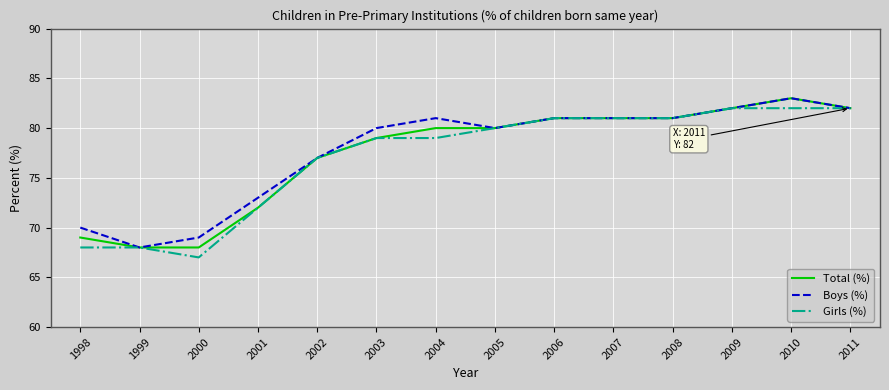

Is the value of Boys (%) at 1999 greater than the value of Total (%) at 1998?

No